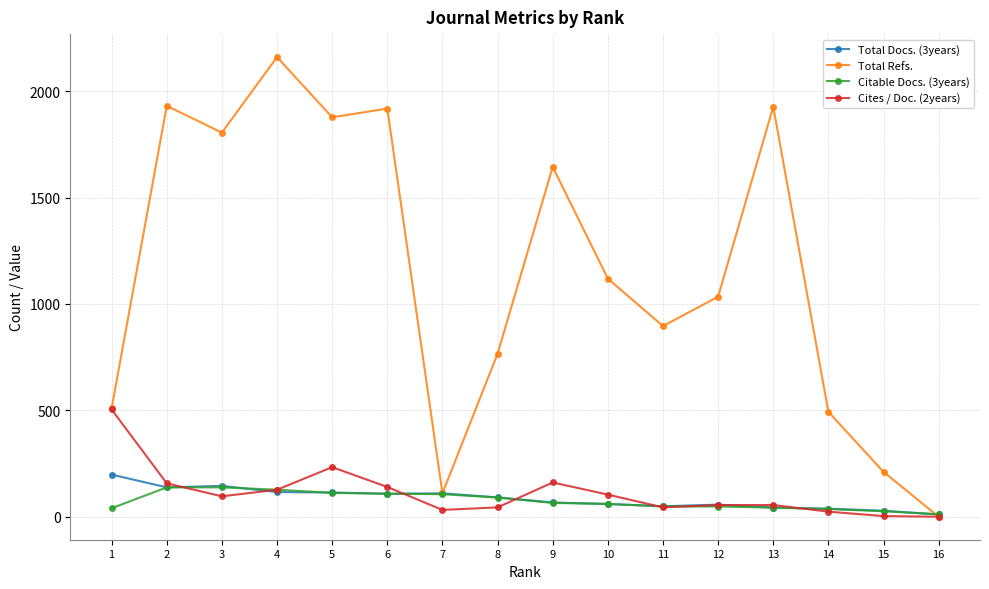

Which category has the highest value in the Total Docs. (3years) series?

1